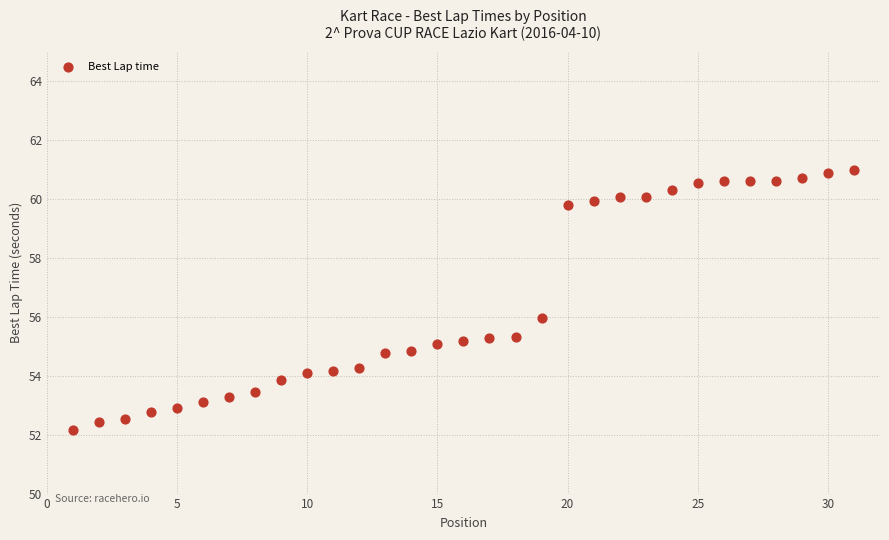

What is the range of X values (max minus min)?

30.0